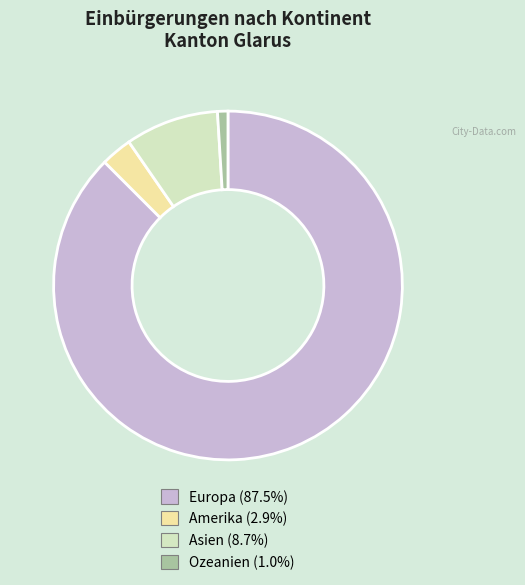

Is there a majority slice in this chart?

Yes